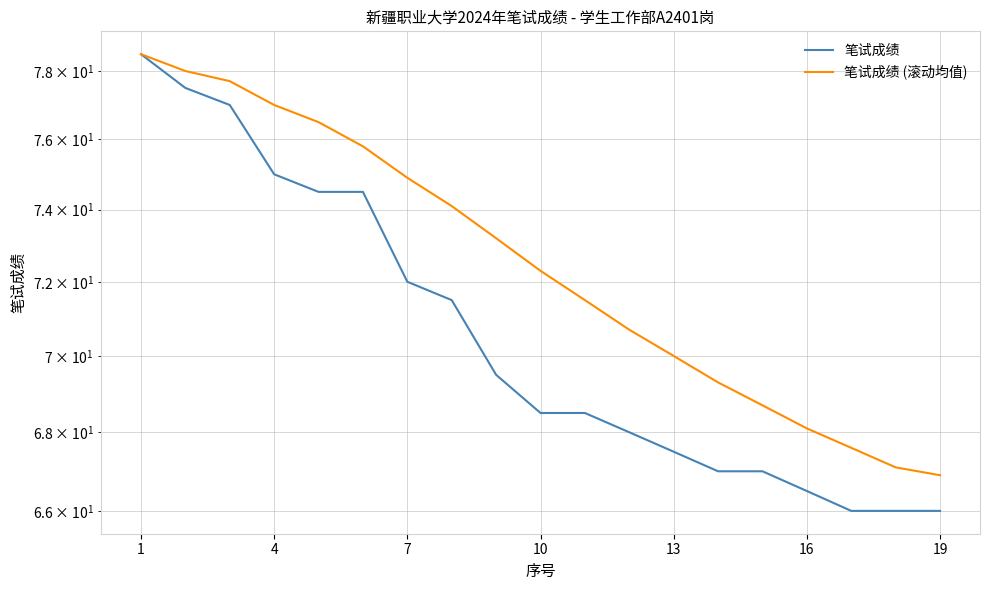

At which label does 笔试成绩 (滚动均值) reach its peak?

1